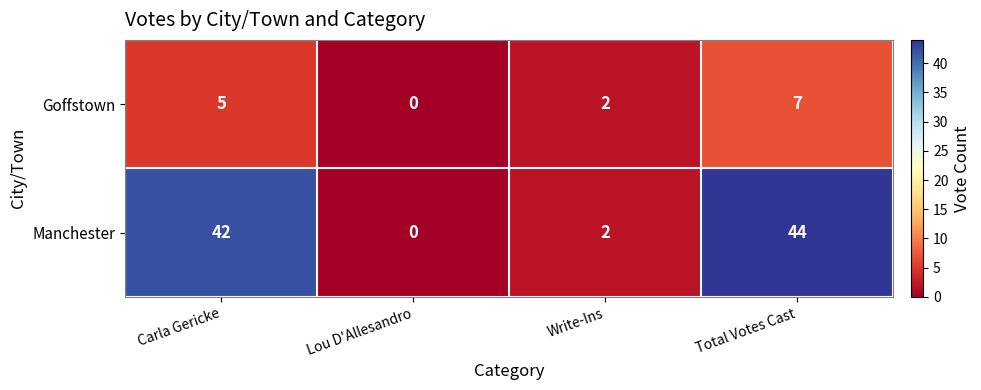

Reading left to right, extract all data points from this chart.

Goffstown: 5	0	2	7
Manchester: 42	0	2	44